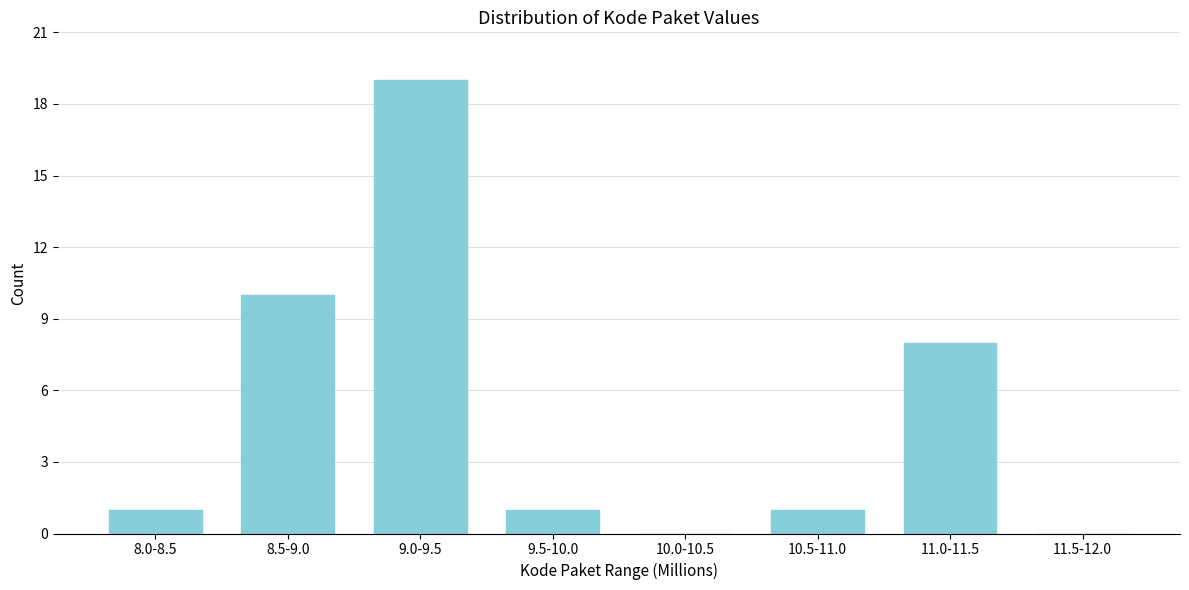

Reading left to right, list all the values displayed in this chart.

8.0-8.5=1	8.5-9.0=10	9.0-9.5=19	9.5-10.0=1	10.0-10.5=0	10.5-11.0=1	11.0-11.5=8	11.5-12.0=0